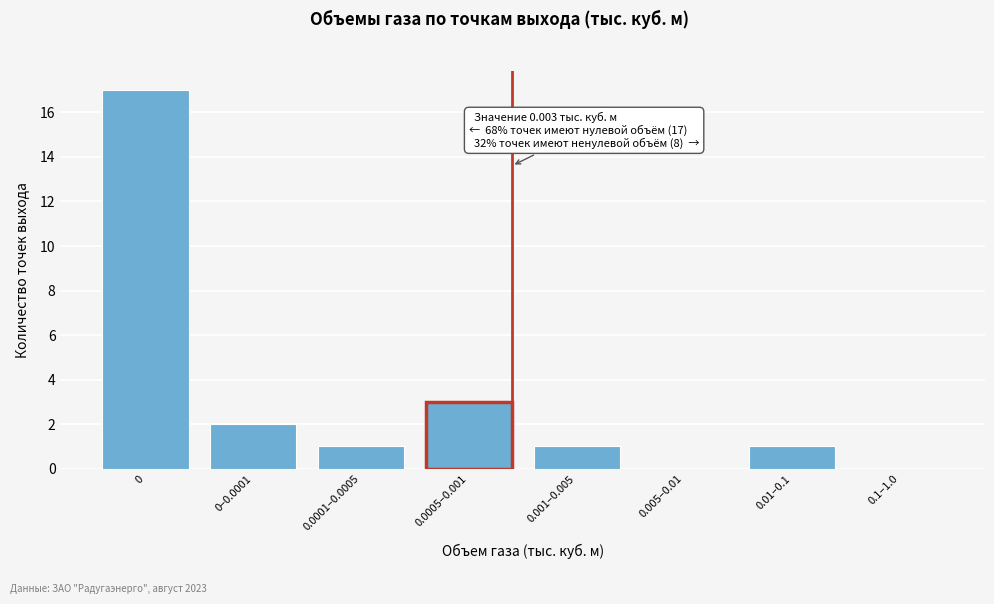

Reading left to right, extract all data points from this chart.

0=17	0–0.0001=2	0.0001–0.0005=1	0.0005–0.001=3	0.001–0.005=1	0.005–0.01=0	0.01–0.1=1	0.1–1.0=0